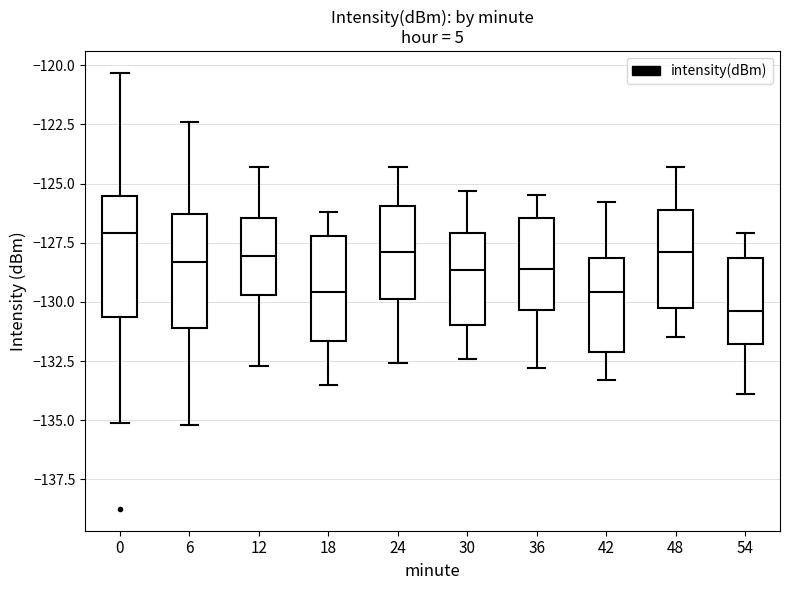

Which box's median line is the lowest?

54